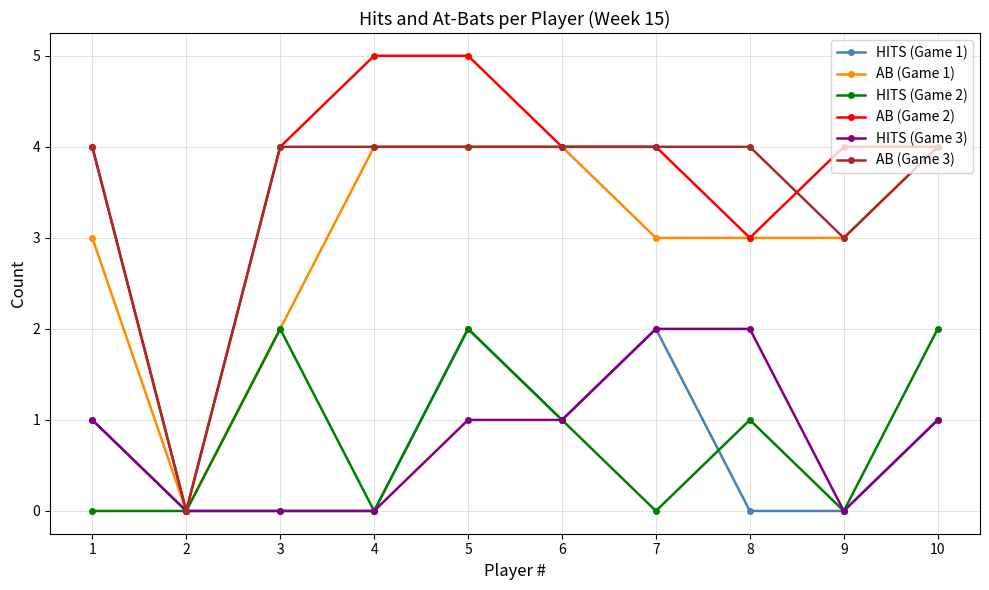

How many distinct data groups are displayed?

6